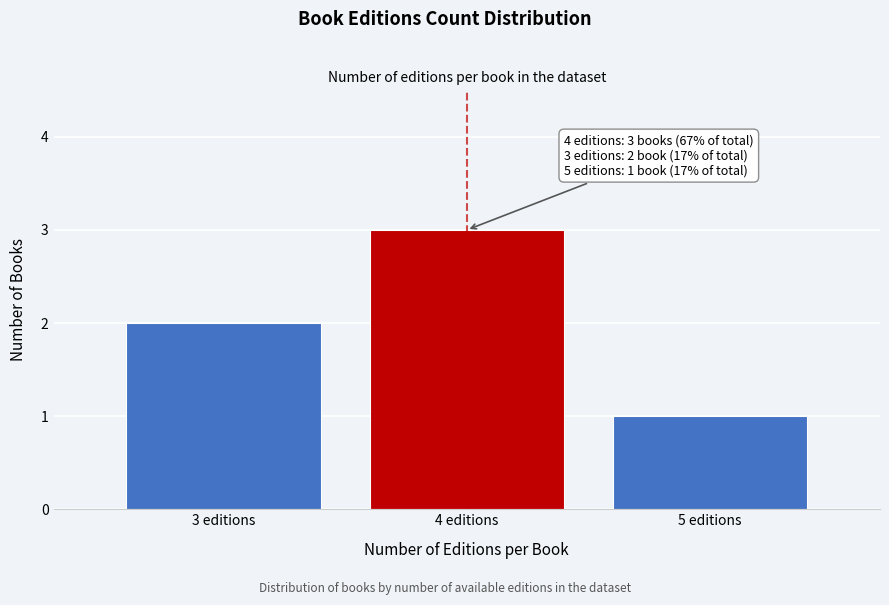

Reading left to right, list all the values displayed in this chart.

3 editions=2	4 editions=3	5 editions=1